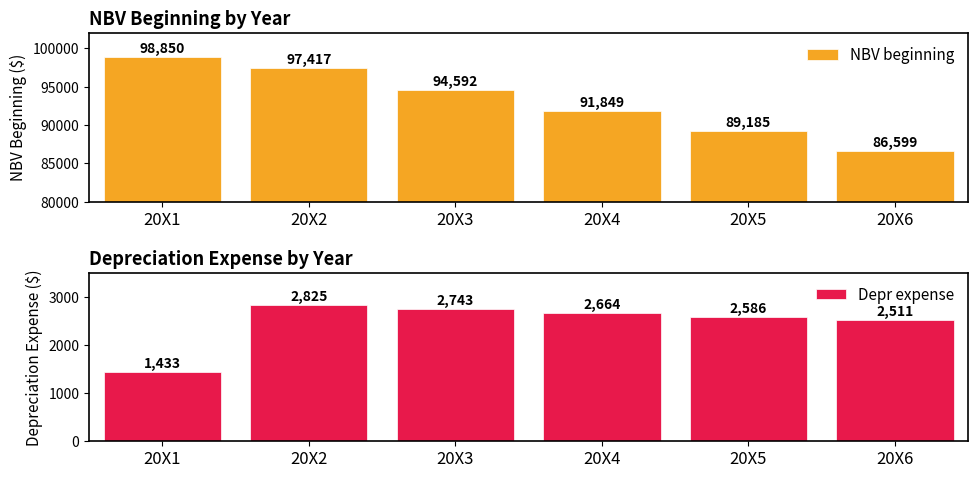

Which series has the largest range (max minus min)?

NBV beginning